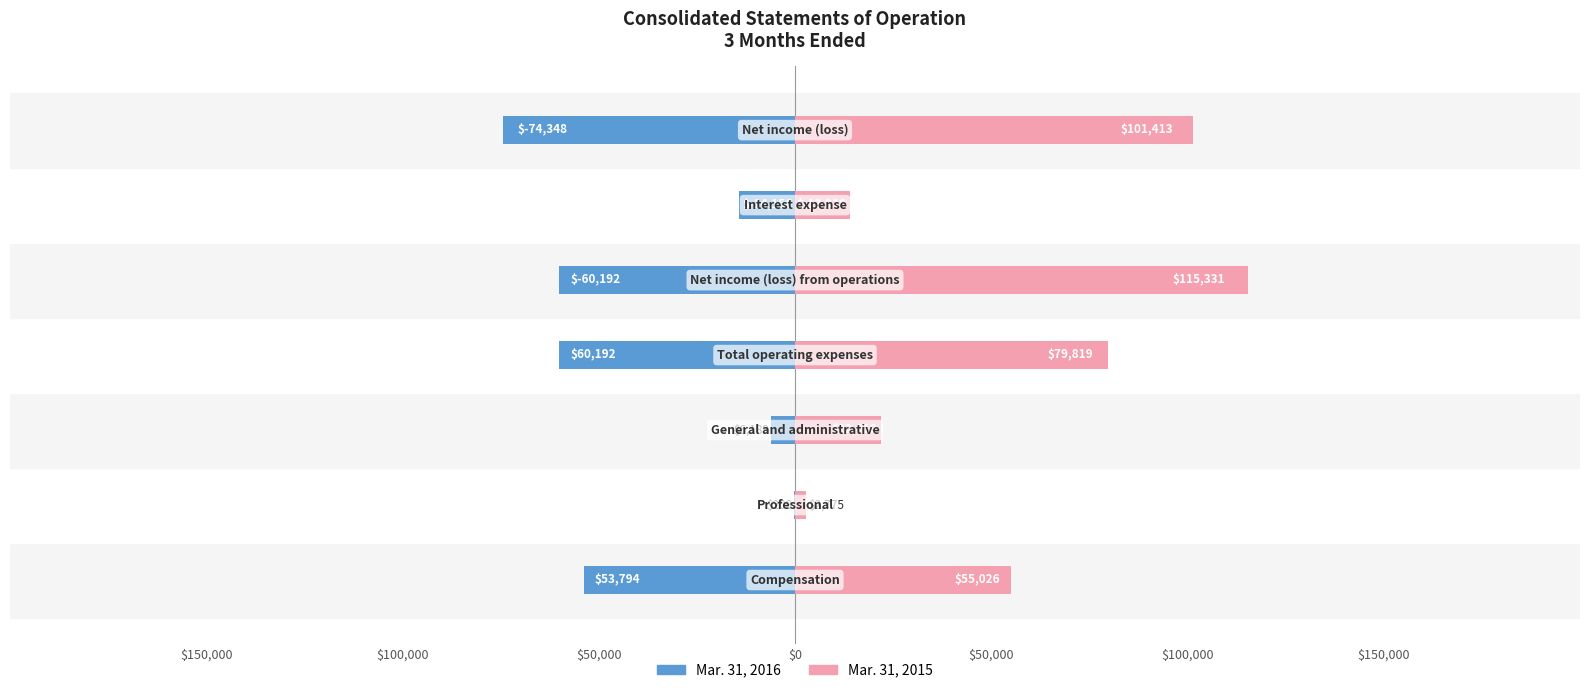

What are all the series names shown in the legend?

Mar. 31, 2016, Mar. 31, 2015